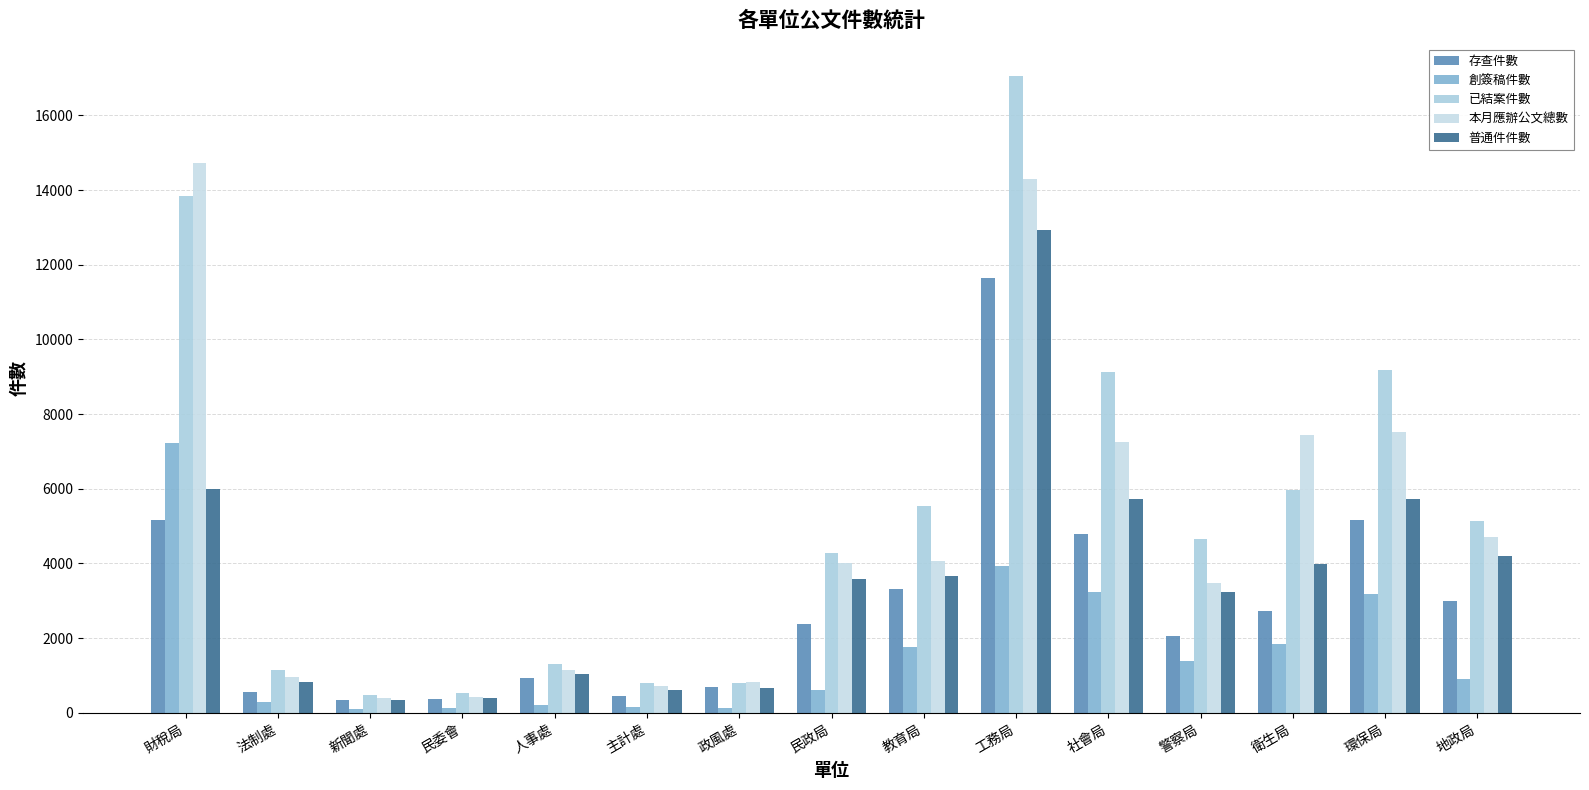

Is it true that 創簽稿件數 equals 290 at 法制處?

True